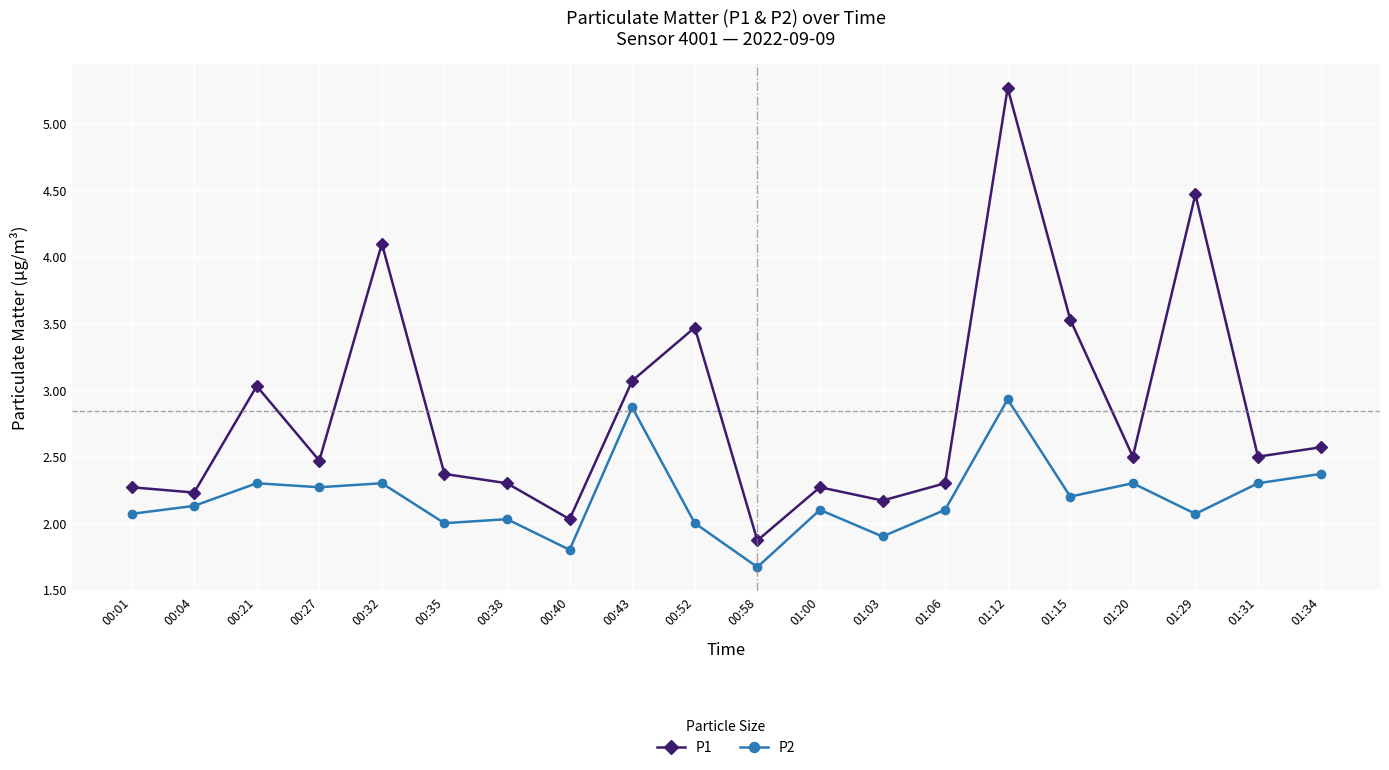

What is the label of the 8th point from the left?

00:40